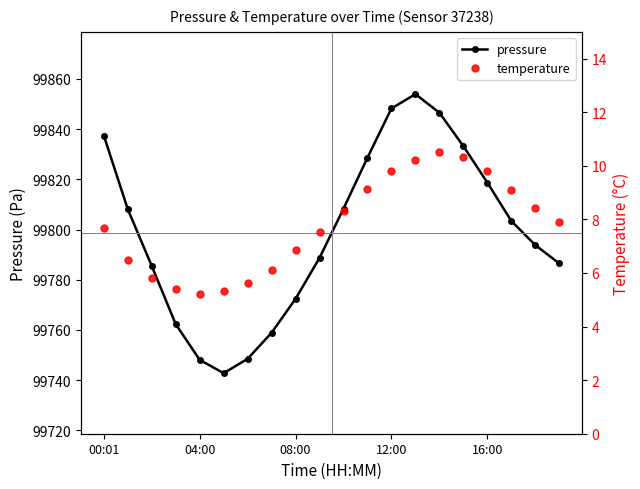

How many values in the pressure series are below 99803?

10